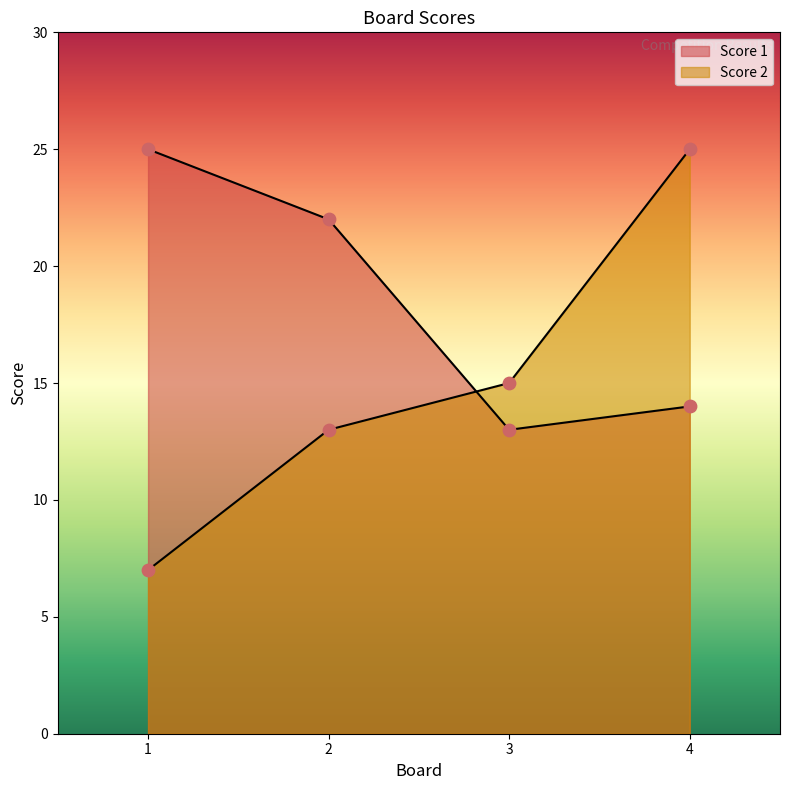

What are all the series names shown in the legend?

Score 1, Score 2